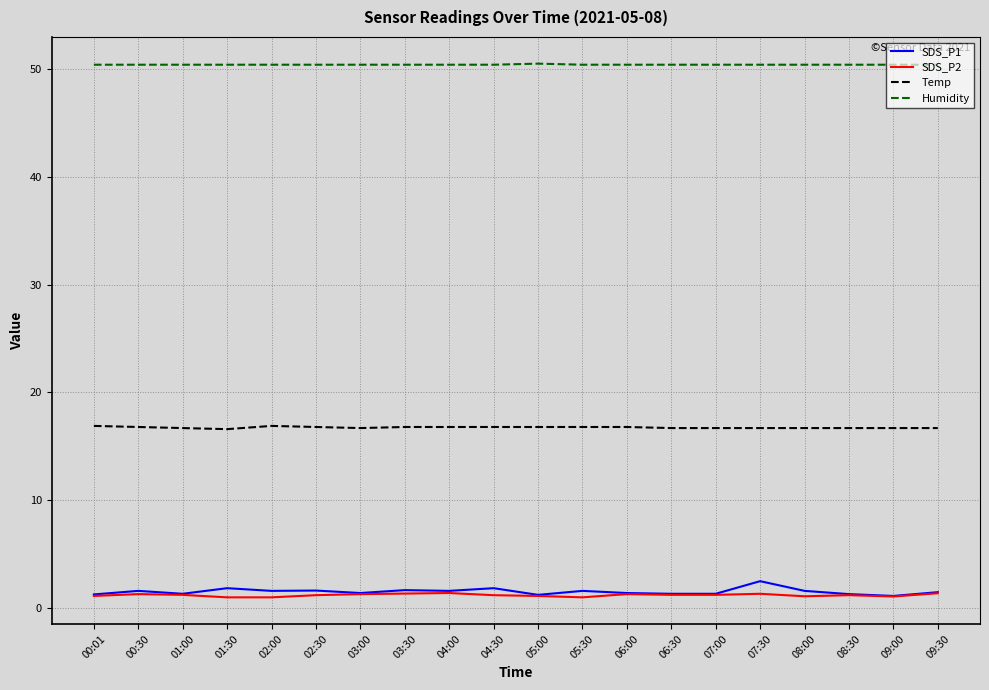

How many lines are shown in the chart?

4